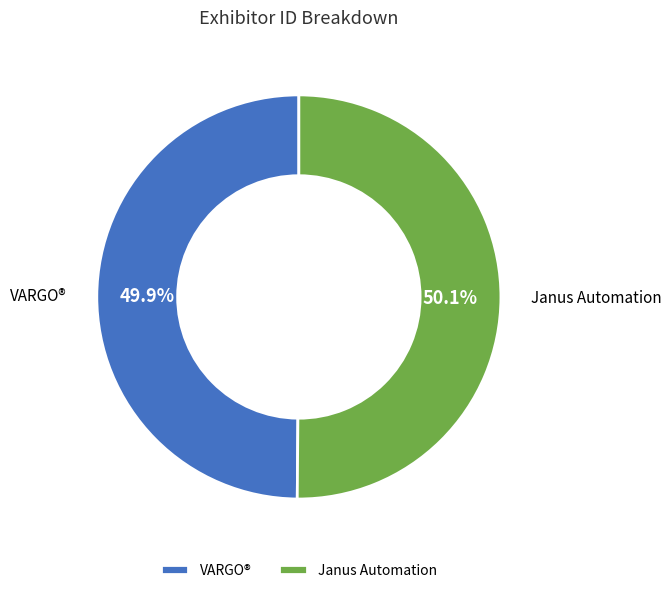

True or false: Janus Automation accounts for 55% of the total.

False